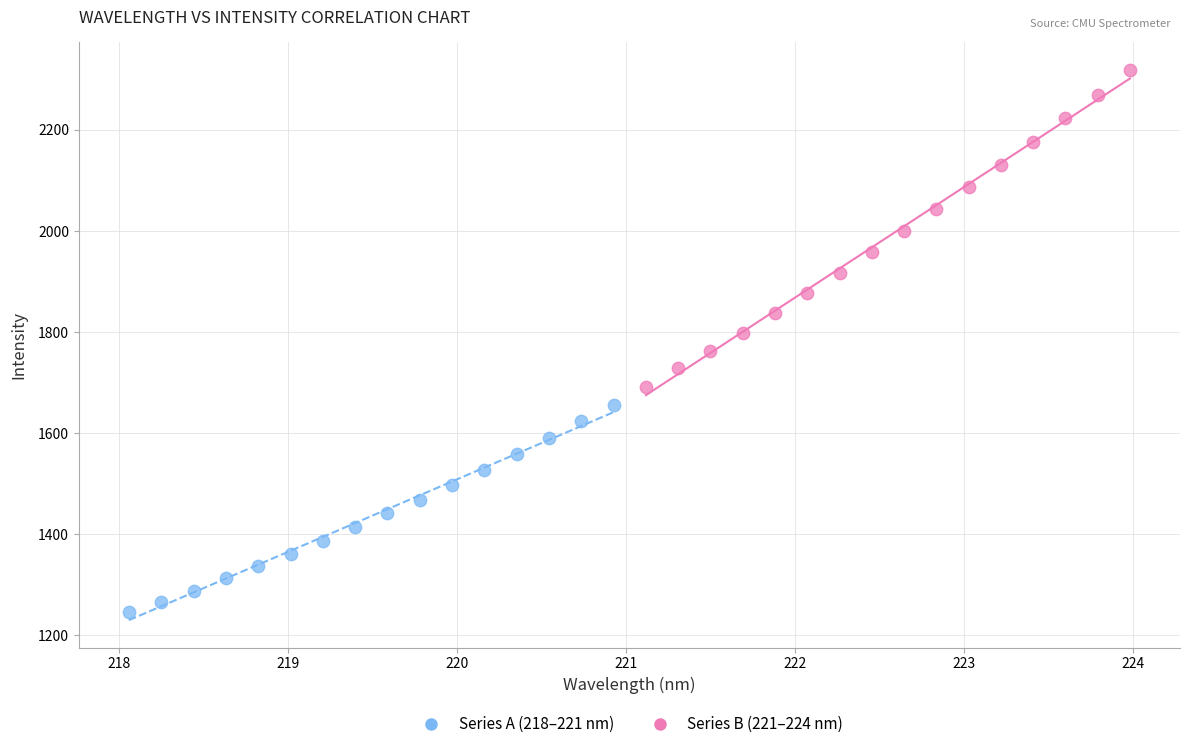

Which series has the widest spread of Y values?

Series B (221–224 nm)